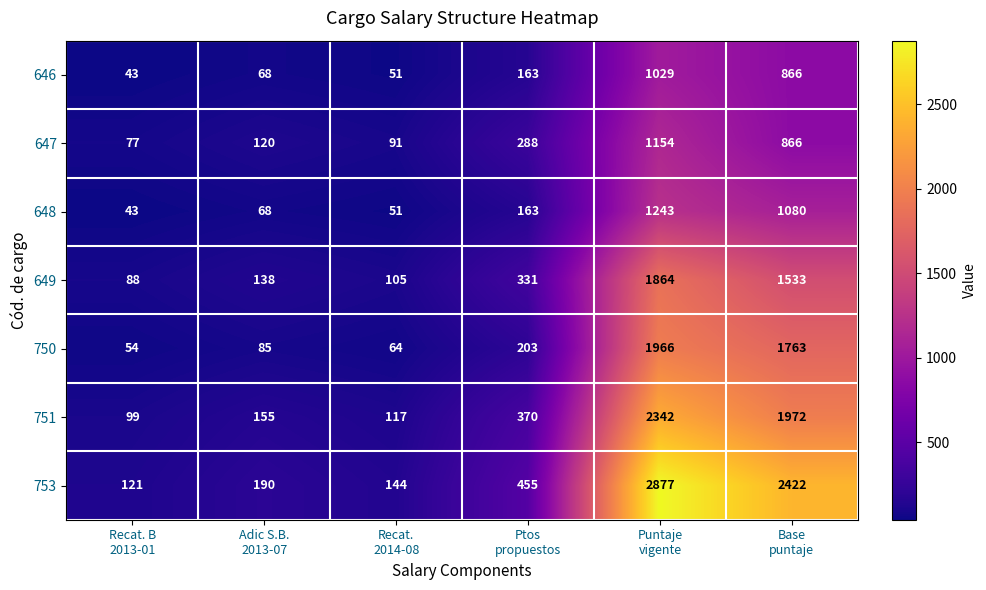

Which series has the widest spread of values?

753